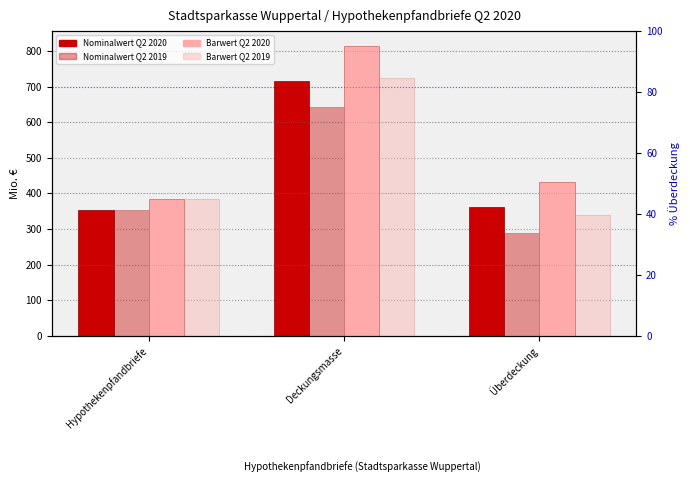

At which category does the chart reach its peak across all series?

Deckungsmasse